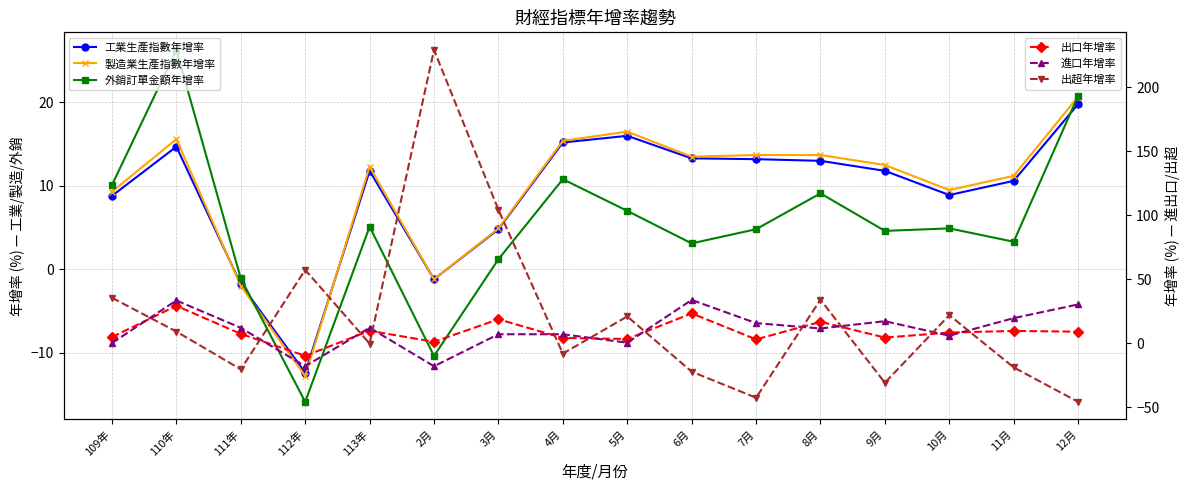

What position from the left is 5月?

9